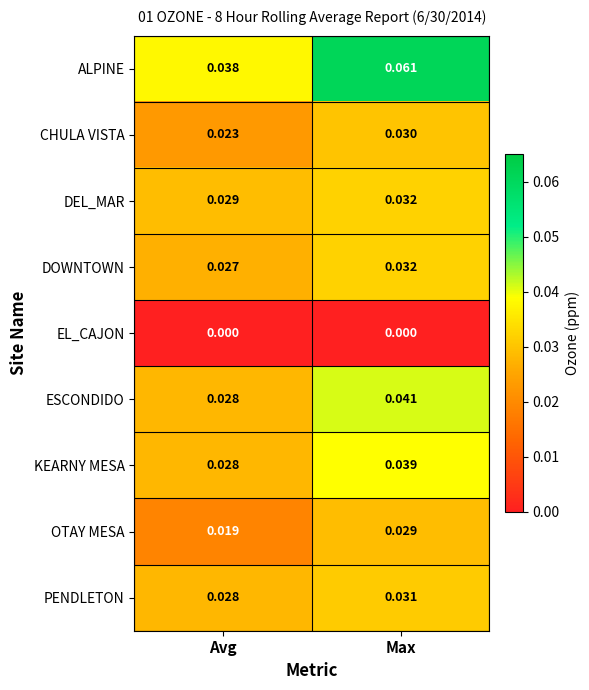

Rank the categories by ALPINE value from lowest to highest.

Avg, Max